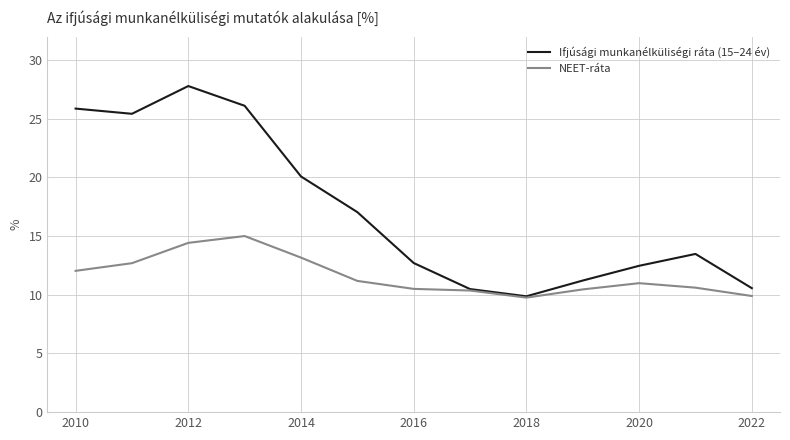

What is the maximum value shown in the chart?

27.8